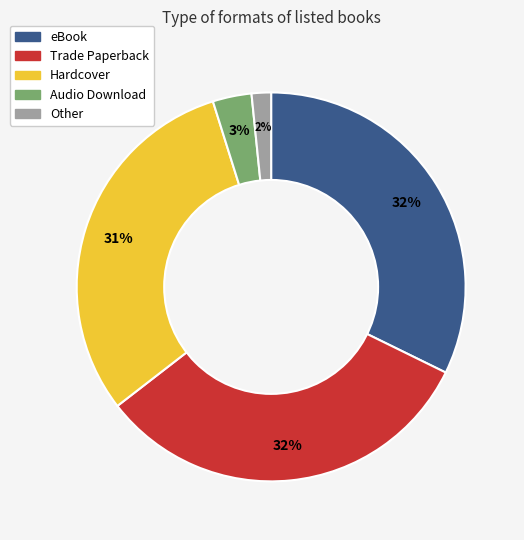

Is the sum of Other and Trade Paperback greater than half?

No